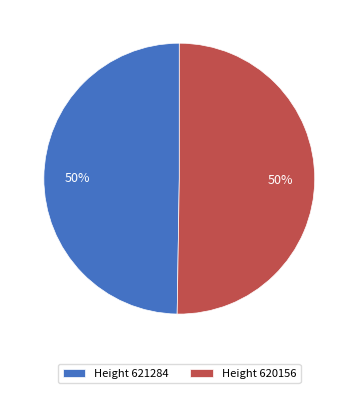

Combined, do Height 621284 and Height 620156 account for over 50%?

Yes